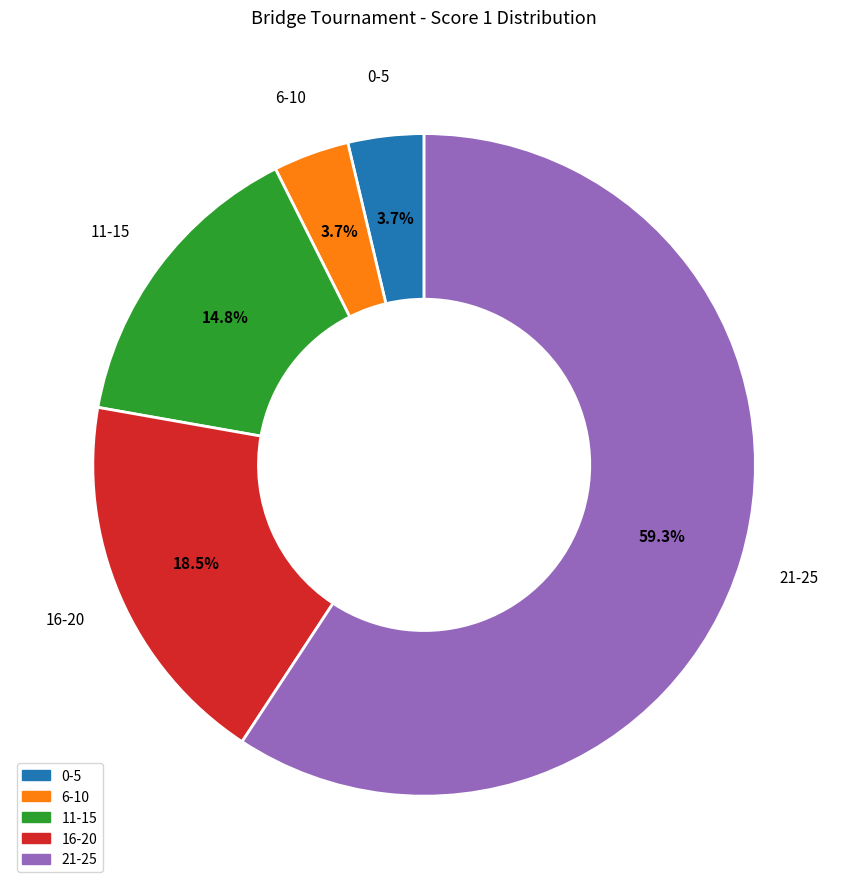

How many slices are in this pie chart?

5